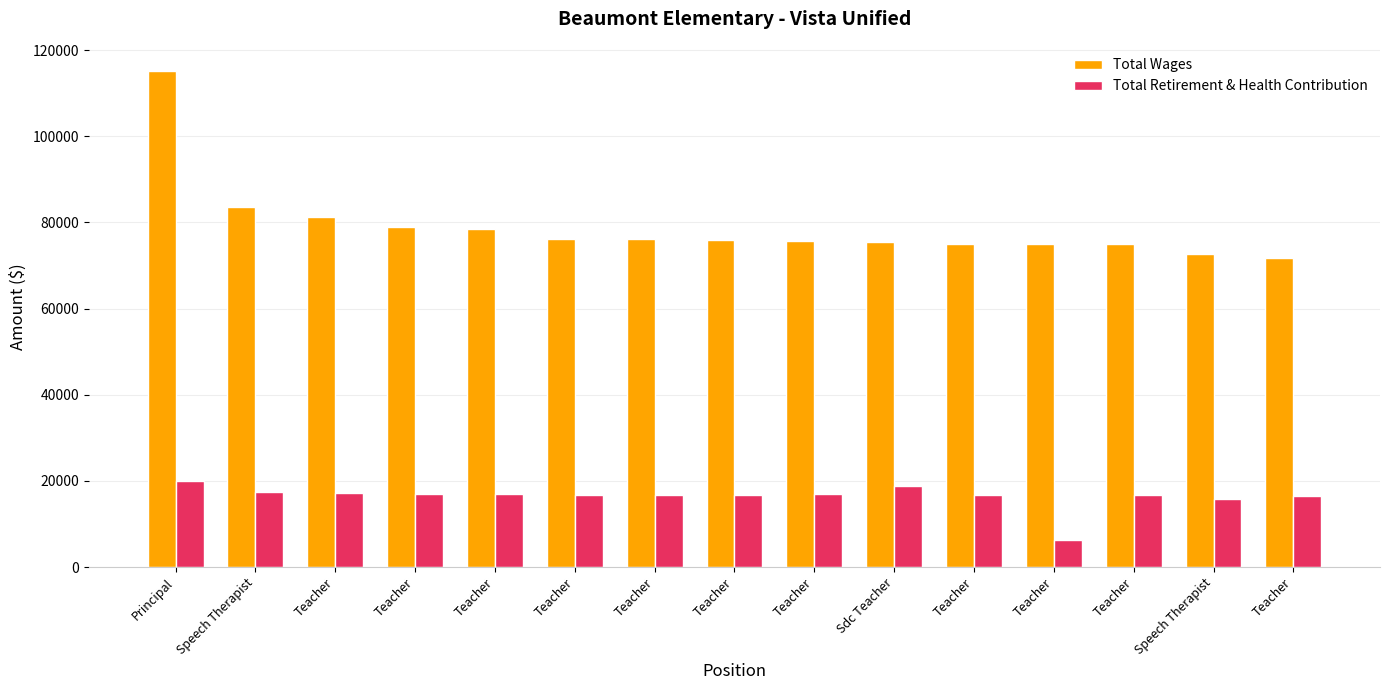

Rank the series at Speech Therapist from highest to lowest value.

Total Wages, Total Retirement & Health Contribution